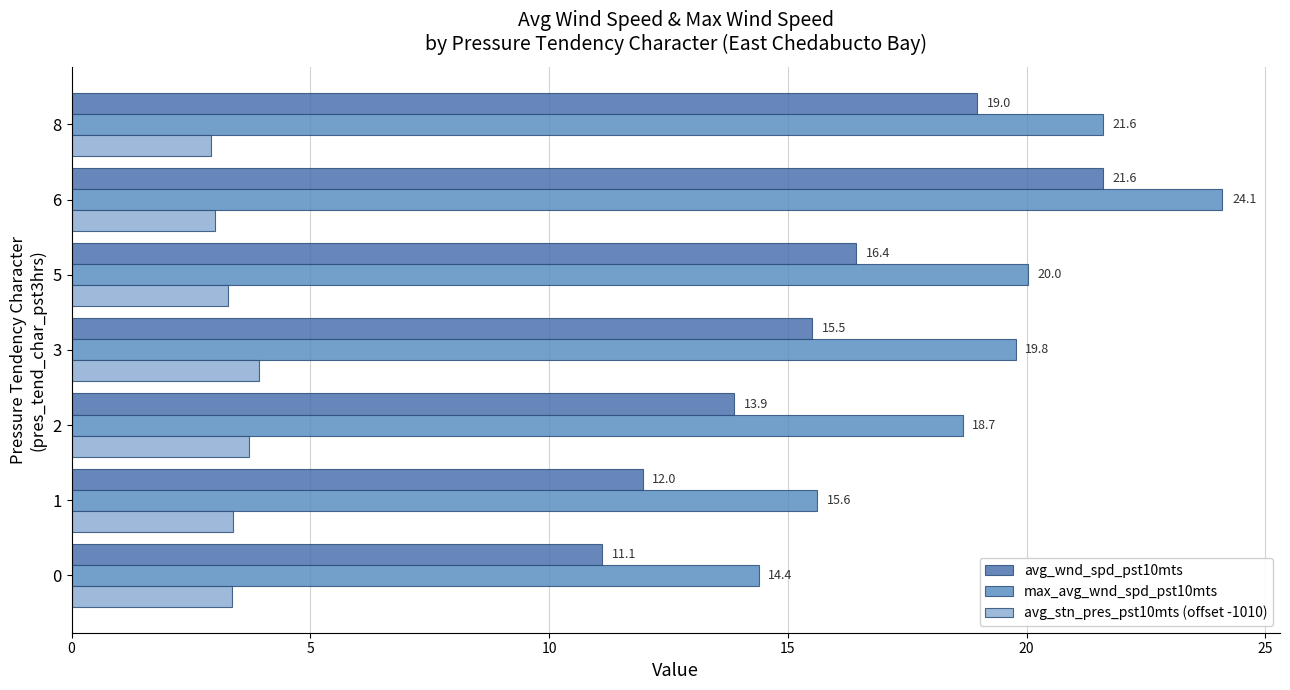

At which category is the sum across all series the highest?

6